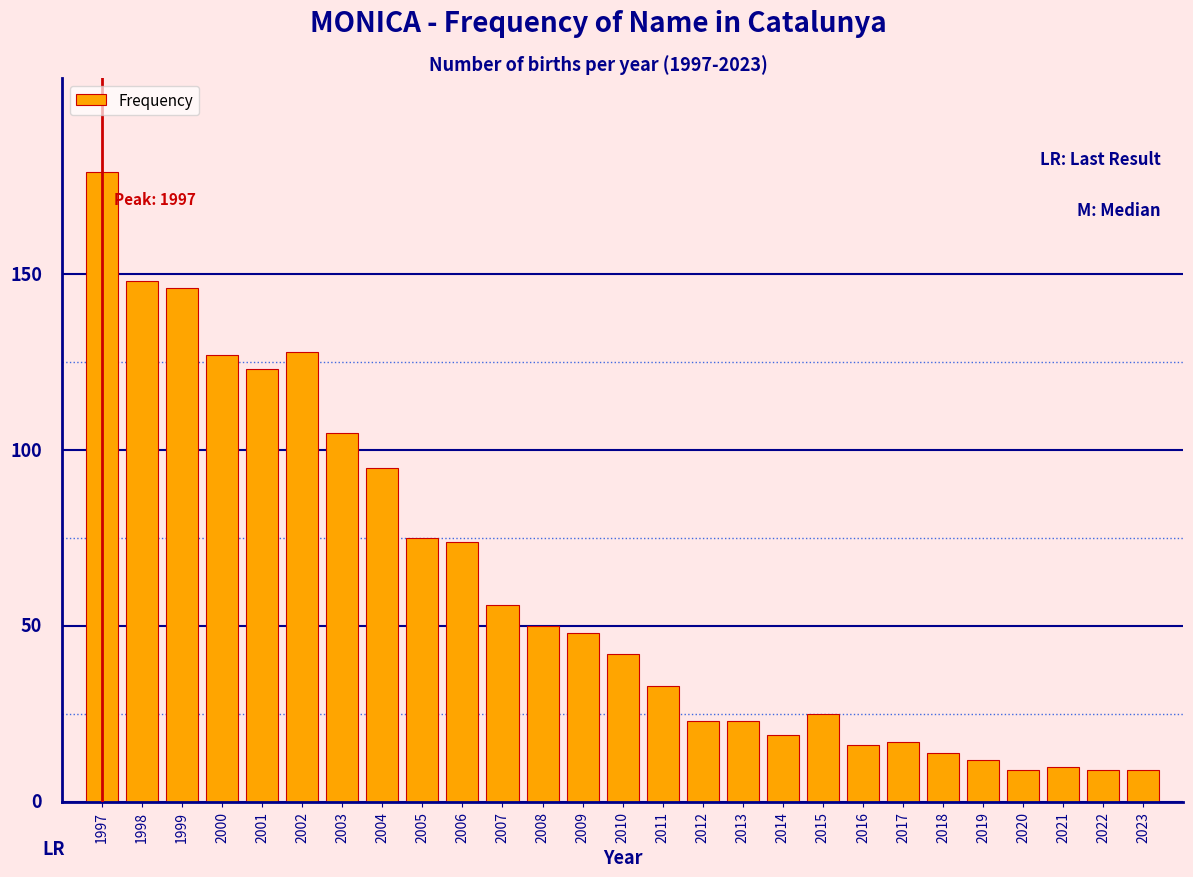

Does the chart contain any negative values?

No